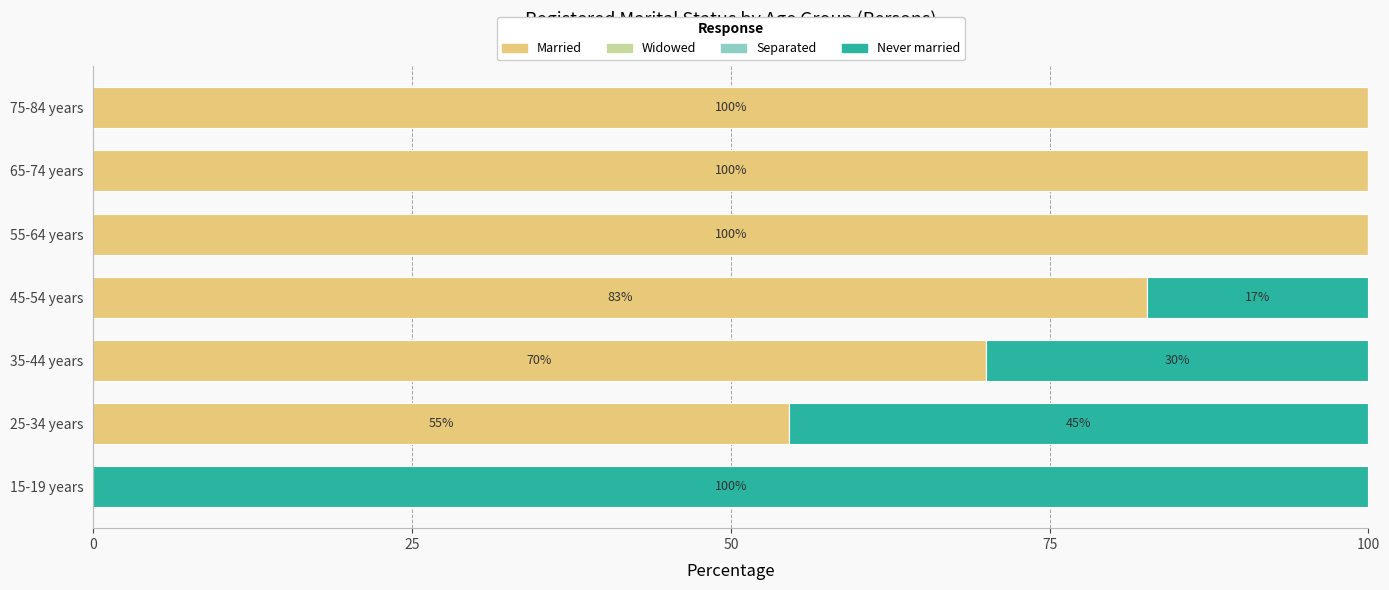

Is it true that Married equals 0.0 at 15-19 years?

True